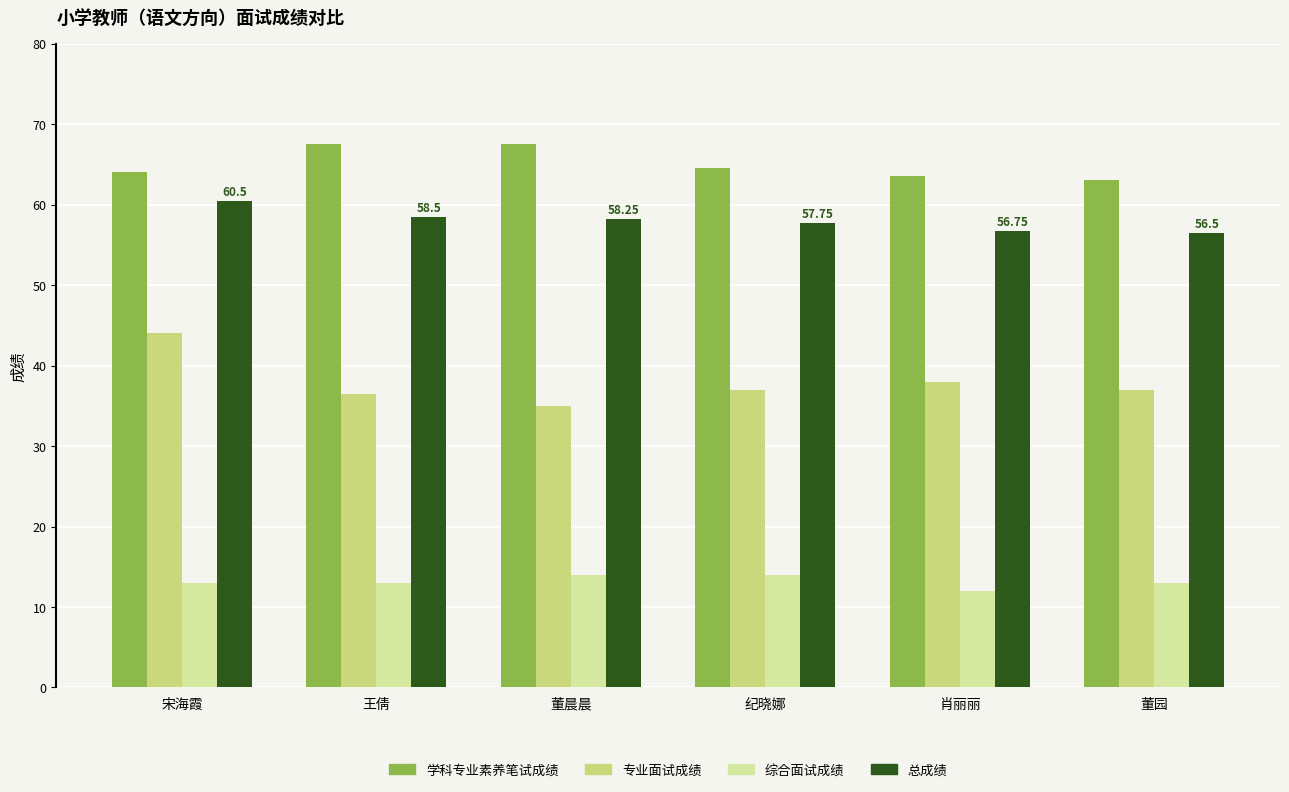

What are all the series names shown in the legend?

学科专业素养笔试成绩, 专业面试成绩, 综合面试成绩, 总成绩